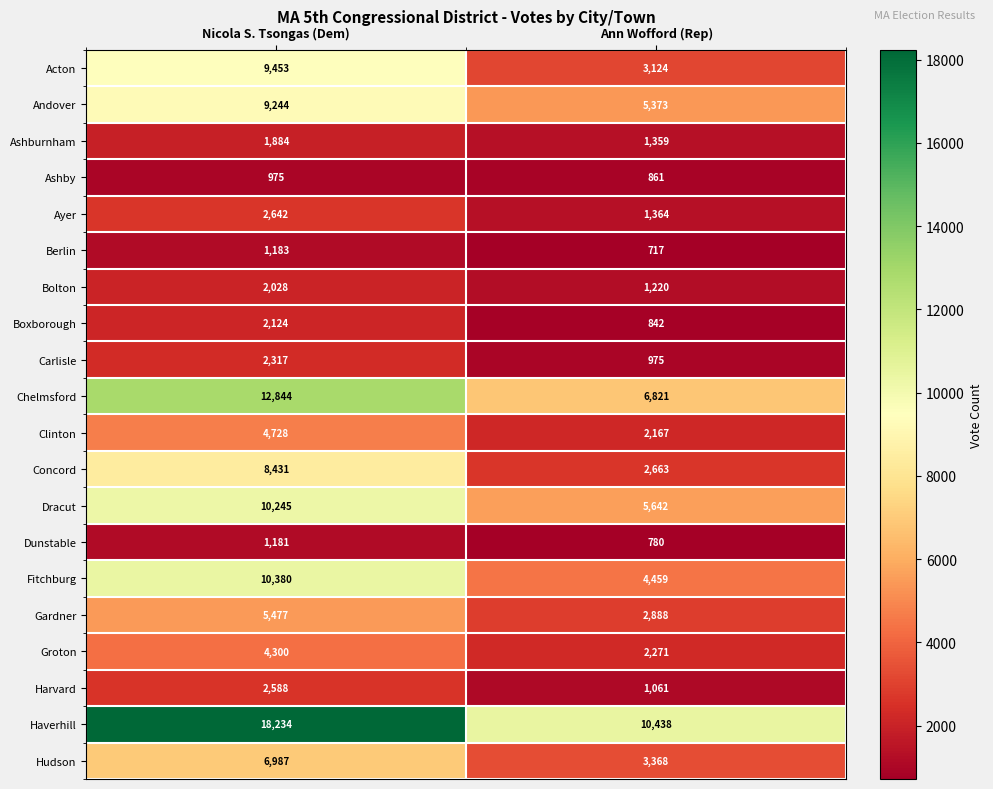

True or false: Hudson has a value of 3368 at Ann Wofford (Rep).

True